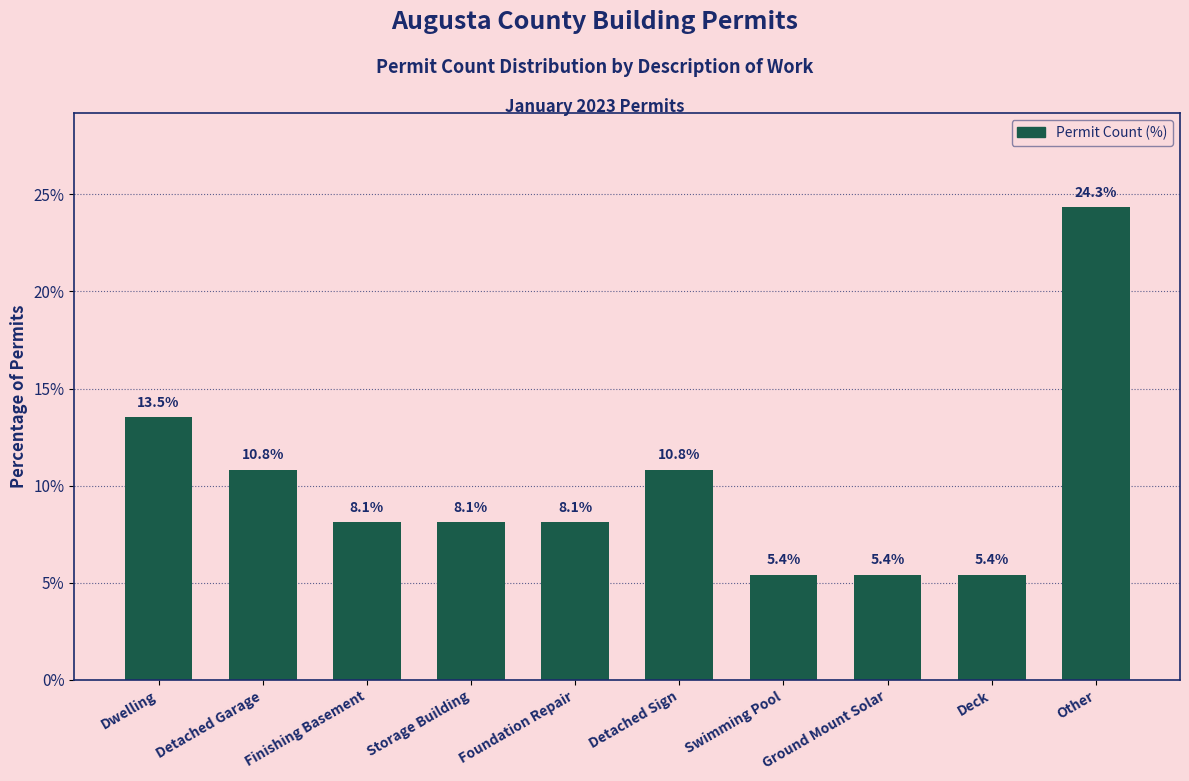

What is the ratio of the value at Foundation Repair to the value at Storage Building?

1.0